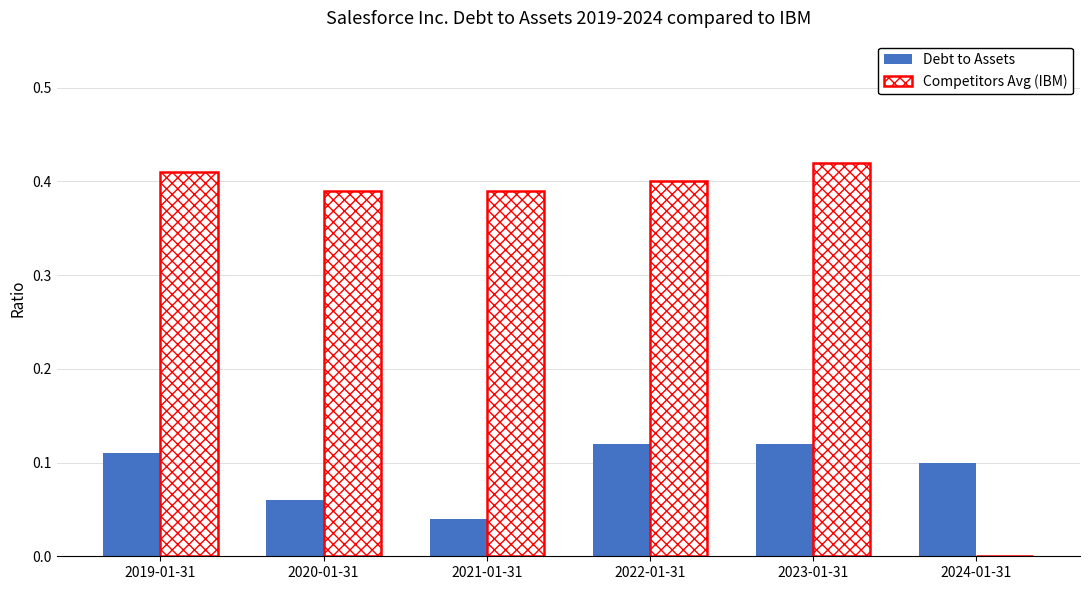

How many groups of bars are there?

6